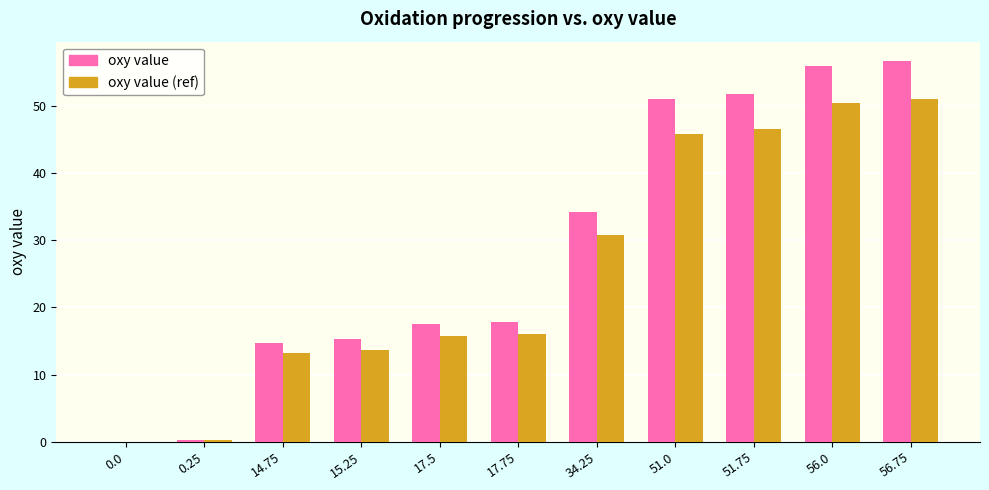

Which series has the largest total across all categories?

oxy value